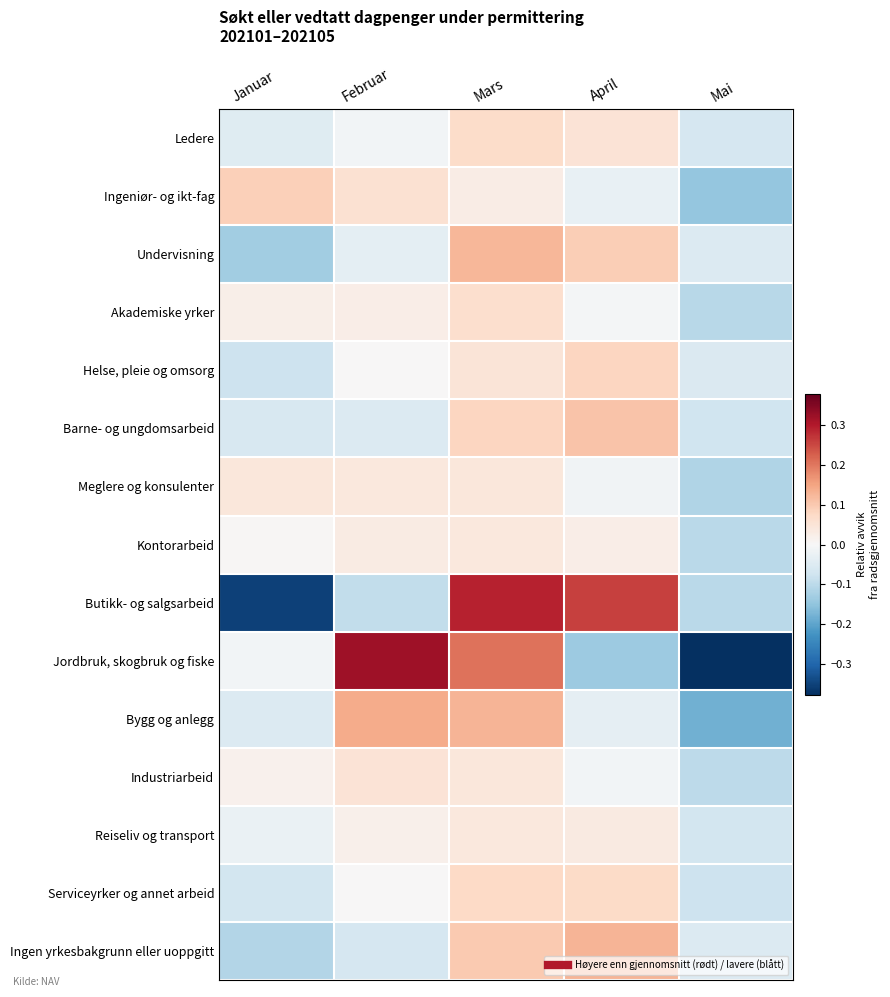

Rank the series at Mars from lowest to highest value.

Ingeniør- og ikt-fag, Reiseliv og transport, Kontorarbeid, Industriarbeid, Meglere og konsulenter, Helse, pleie og omsorg, Akademiske yrker, Ledere, Serviceyrker og annet arbeid, Barne- og ungdomsarbeid, Ingen yrkesbakgrunn eller uoppgitt, Undervisning, Bygg og anlegg, Jordbruk, skogbruk og fiske, Butikk- og salgsarbeid